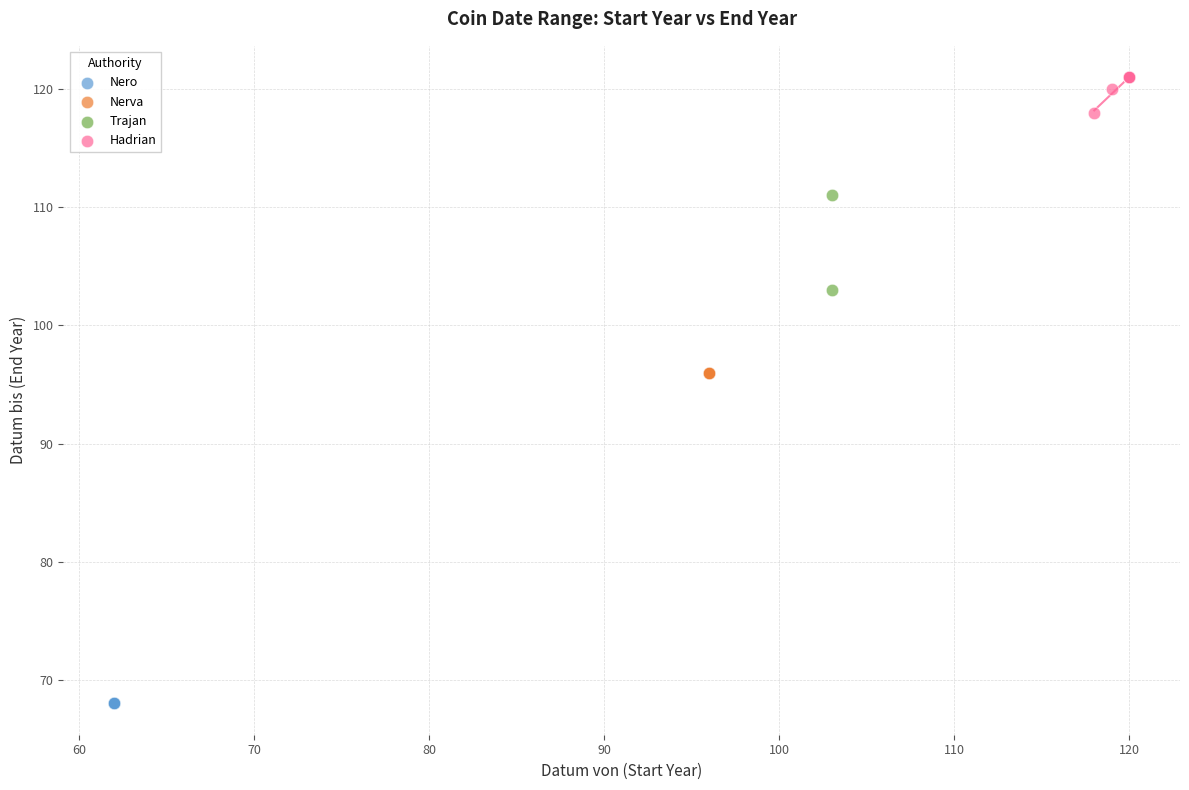

What are all the series names shown in the legend?

Nero, Nerva, Trajan, Hadrian